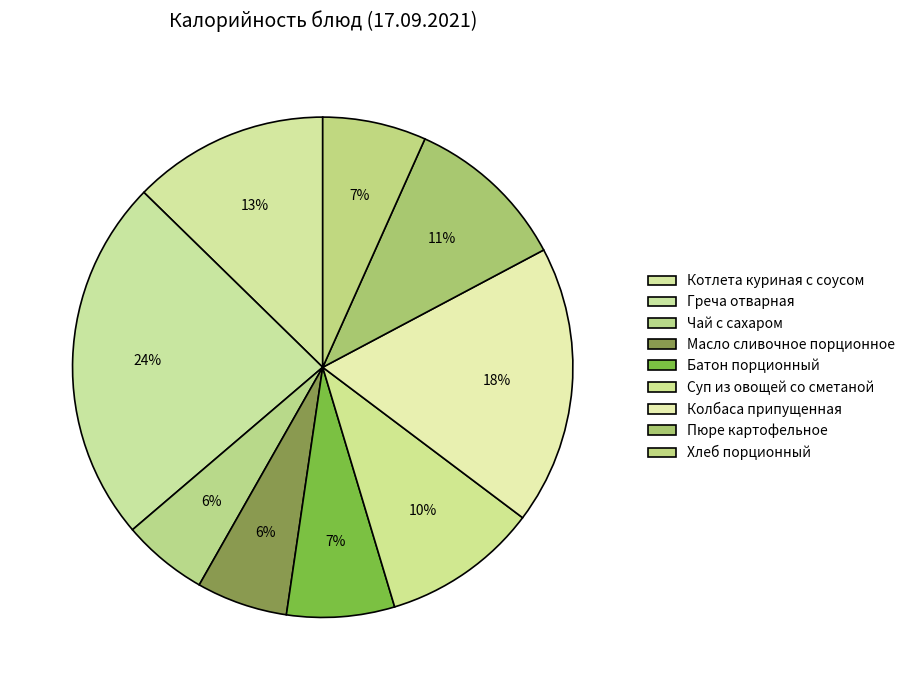

Rank the categories by value from highest to lowest.

Греча отварная, Колбаса припущенная, Котлета куриная с соусом, Пюре картофельное, Суп из овощей со сметаной, Батон порционный, Хлеб порционный, Масло сливочное порционное, Чай с сахаром